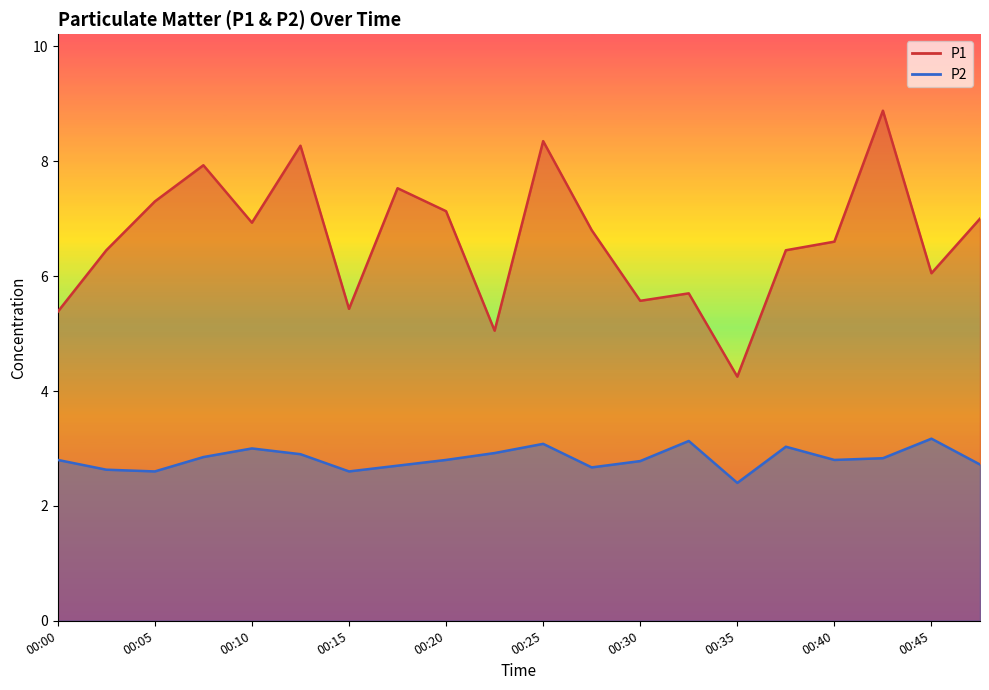

Is it true that P1 equals 8.3 at 00:25?

True